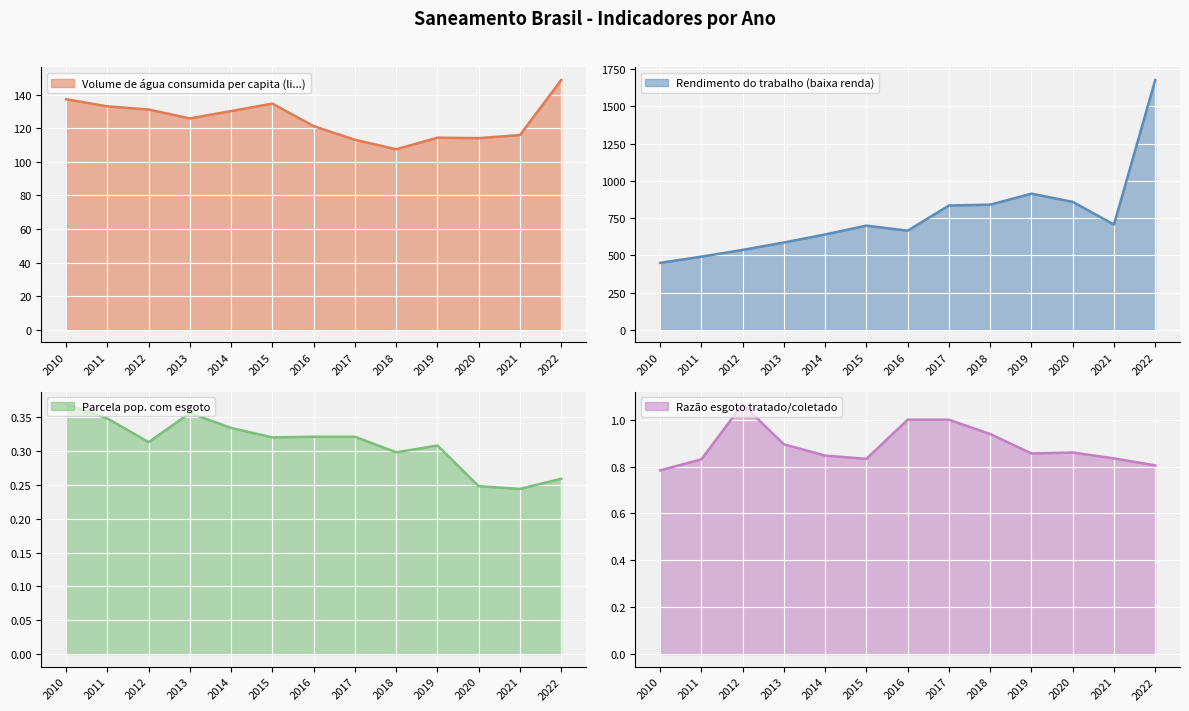

Which series has the widest spread of values?

Rendimento do trabalho (baixa renda)